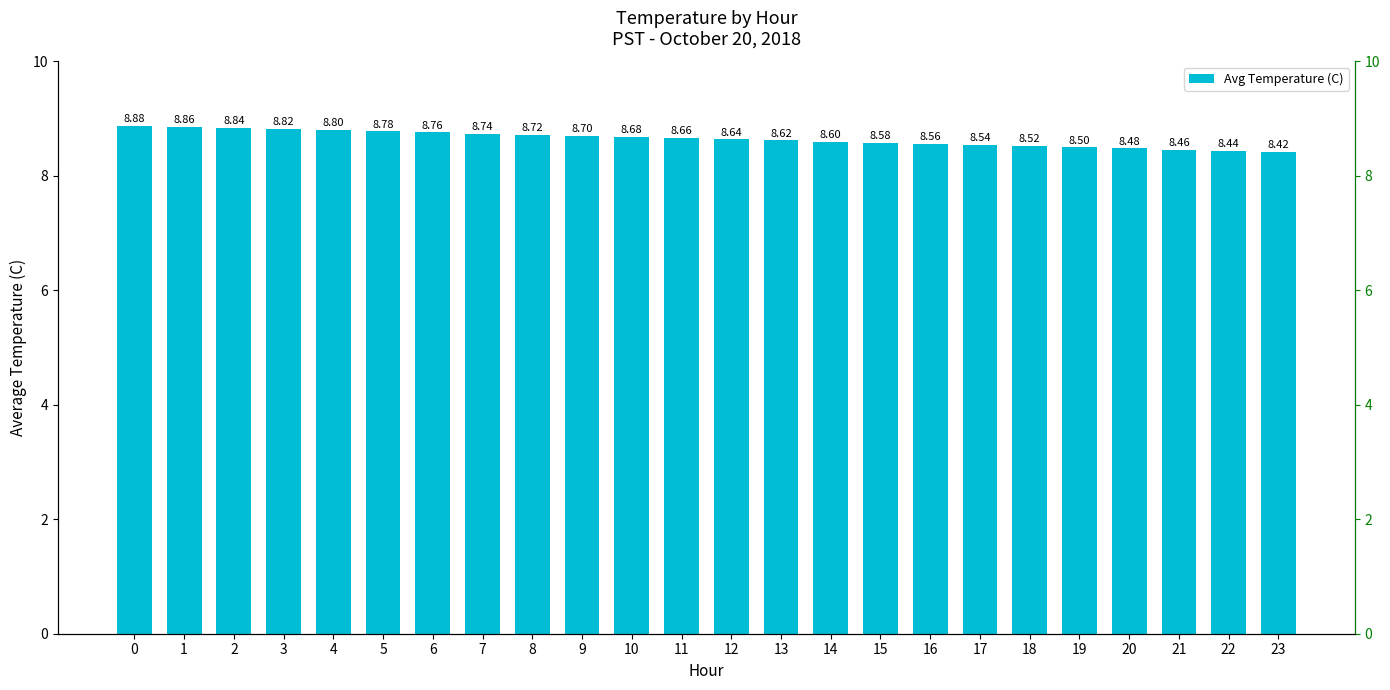

Between 6 and 19, which is larger?

6